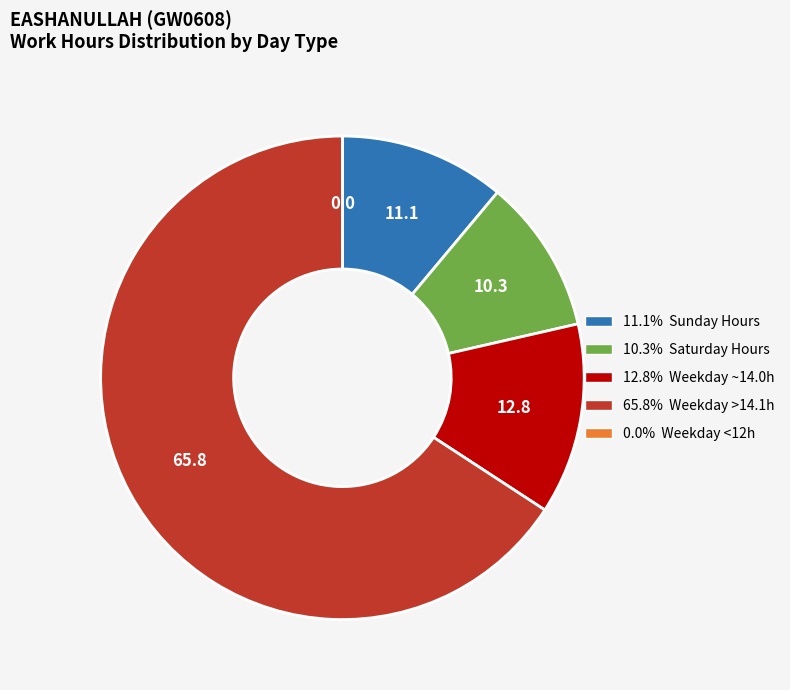

Is there any slice that represents more than half of the pie?

Yes